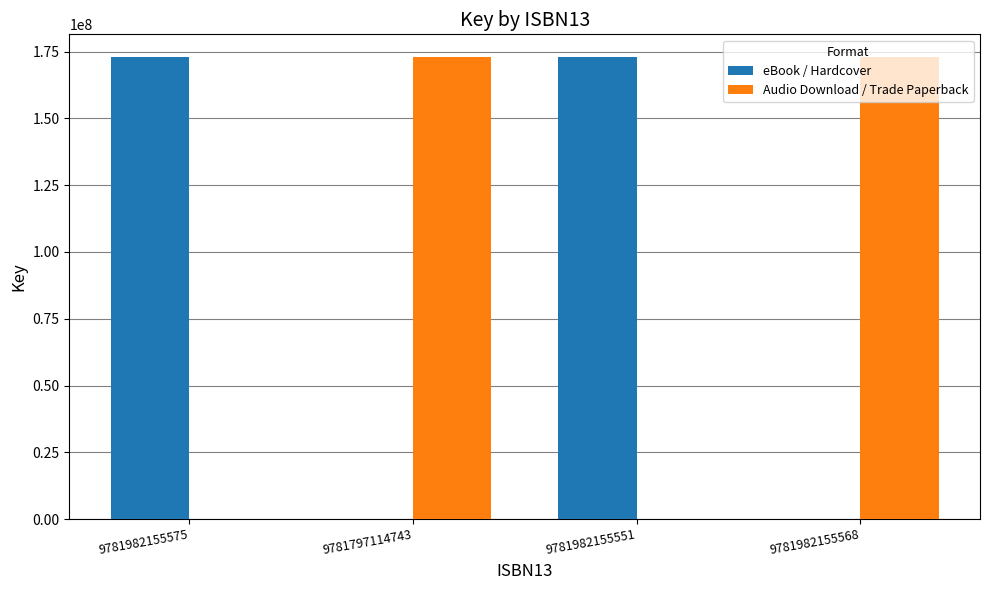

True or false: eBook / Hardcover has a value of 0 at 9781982155568.

True